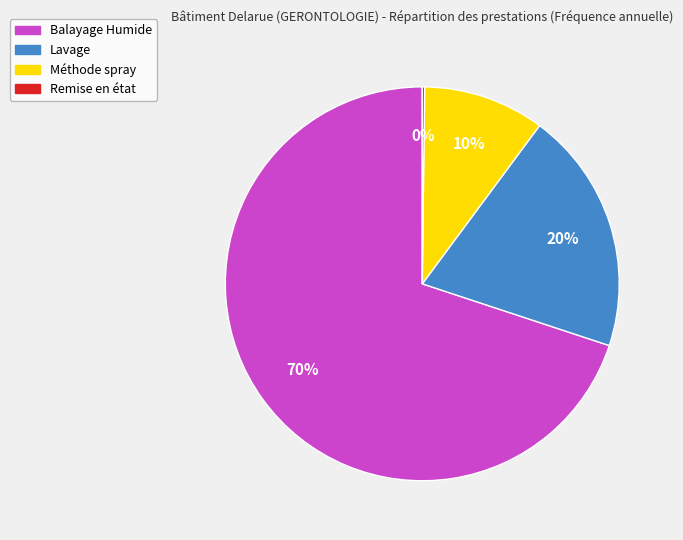

What is the largest slice in the pie chart?

Balayage Humide